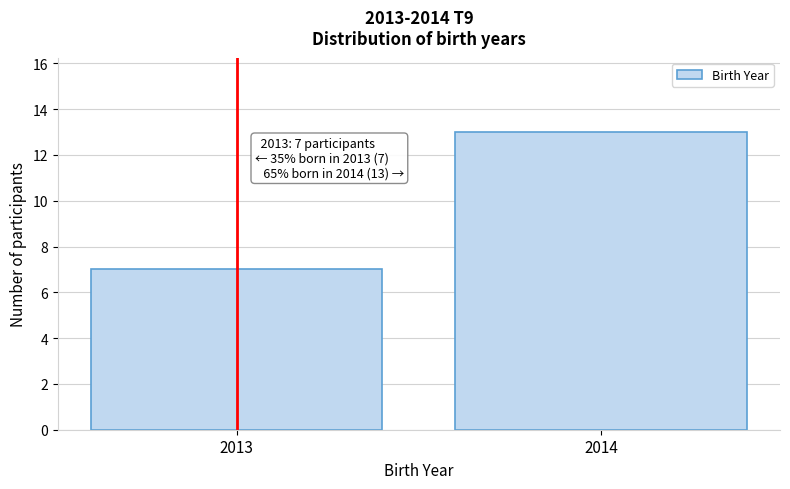

Reading right to left, extract all data points from this chart.

13	7